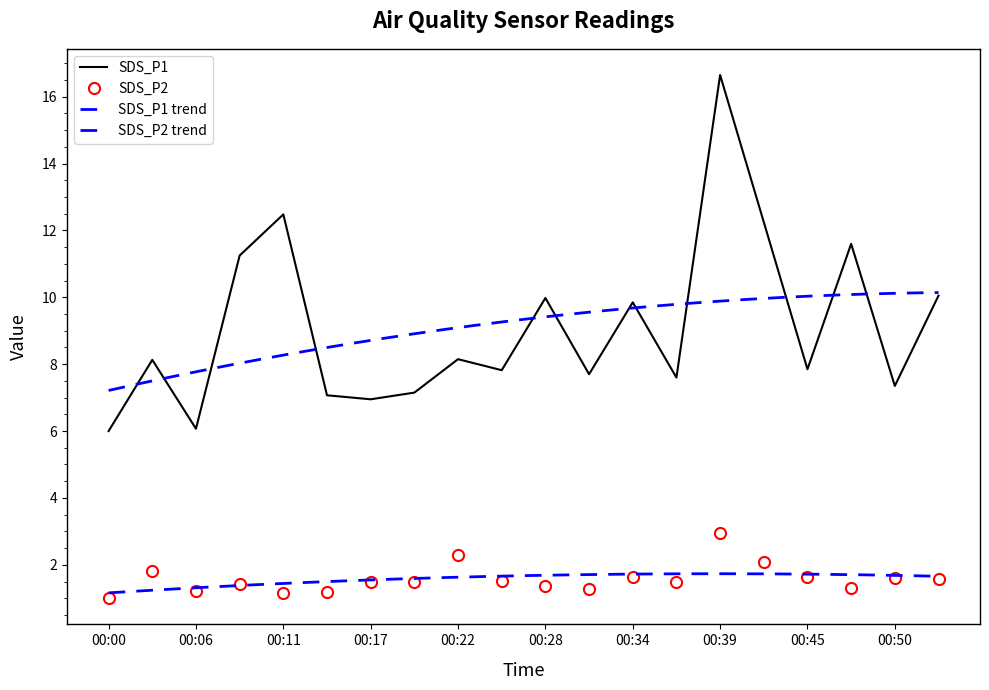

What is the total value across all series at 00:06?

7.3